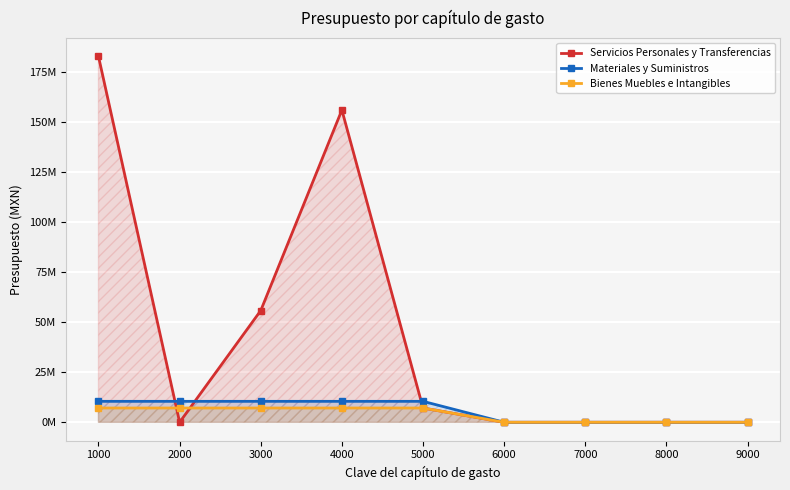

What is the average value of the Servicios Personales y Transferencias series?

44630070.1